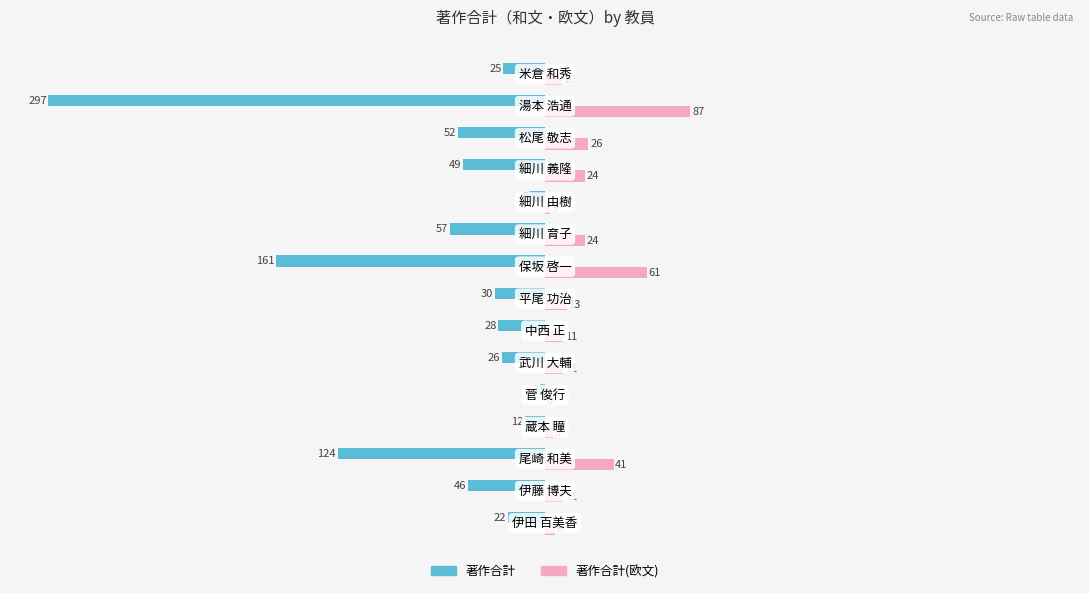

What is the greatest value displayed?

87